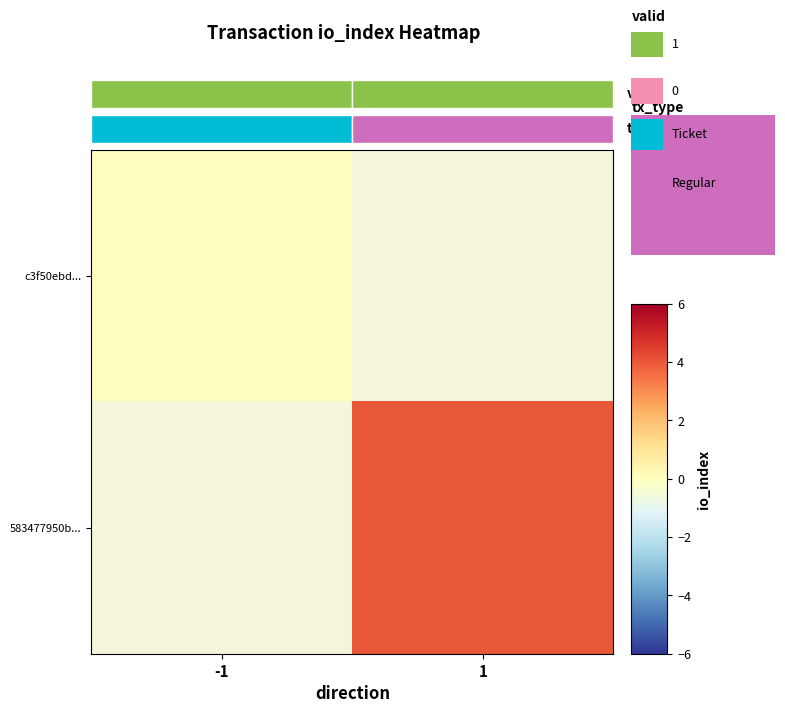

List the labels in order of c3f50ebd... value, smallest first.

-1, 1